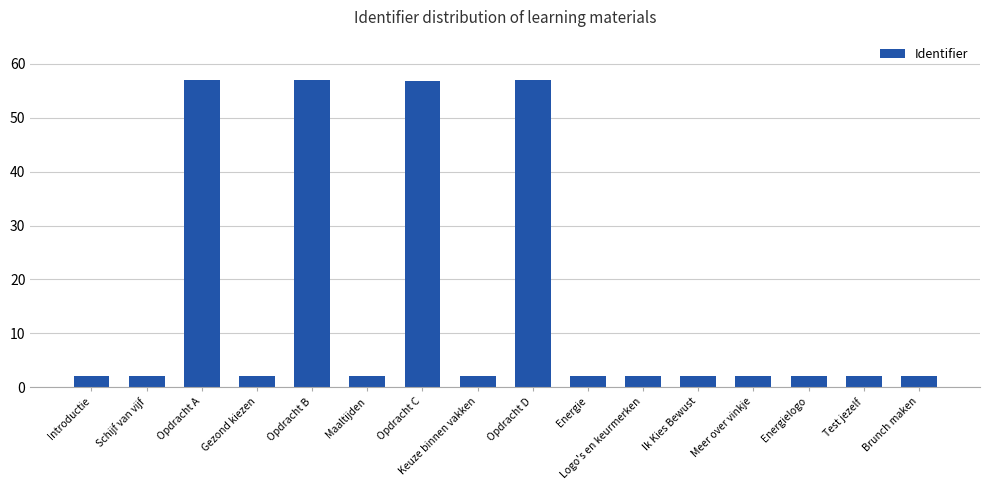

Which has a higher value, Opdracht A or Gezond kiezen?

Opdracht A